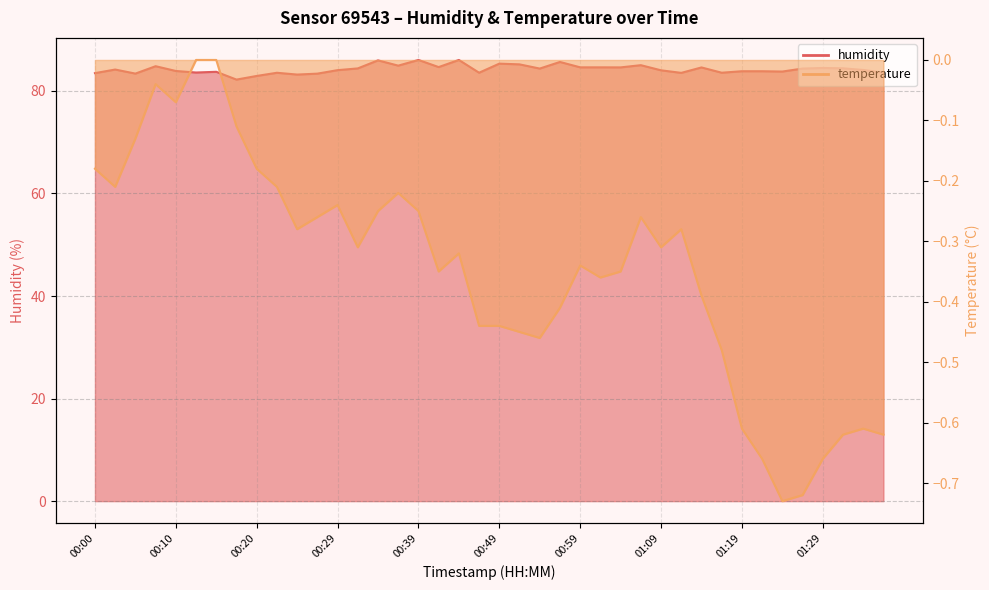

True or false: humidity and temperature cross at least once.

False